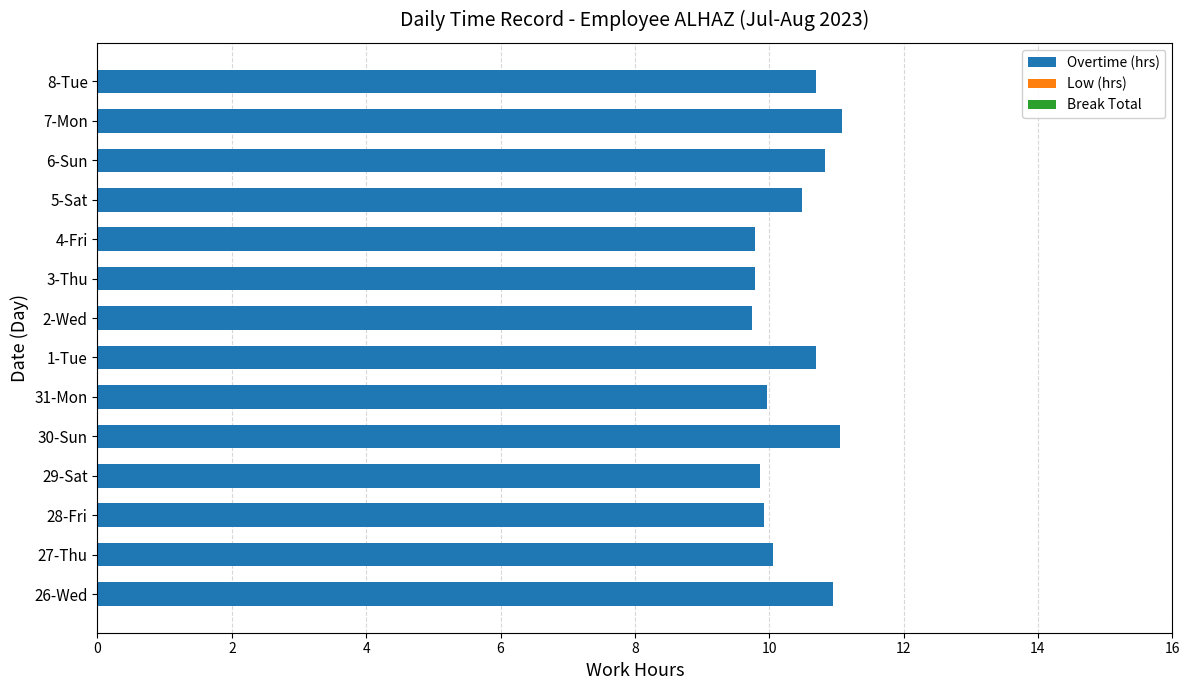

What is the difference between the maximum and minimum values?

1.3